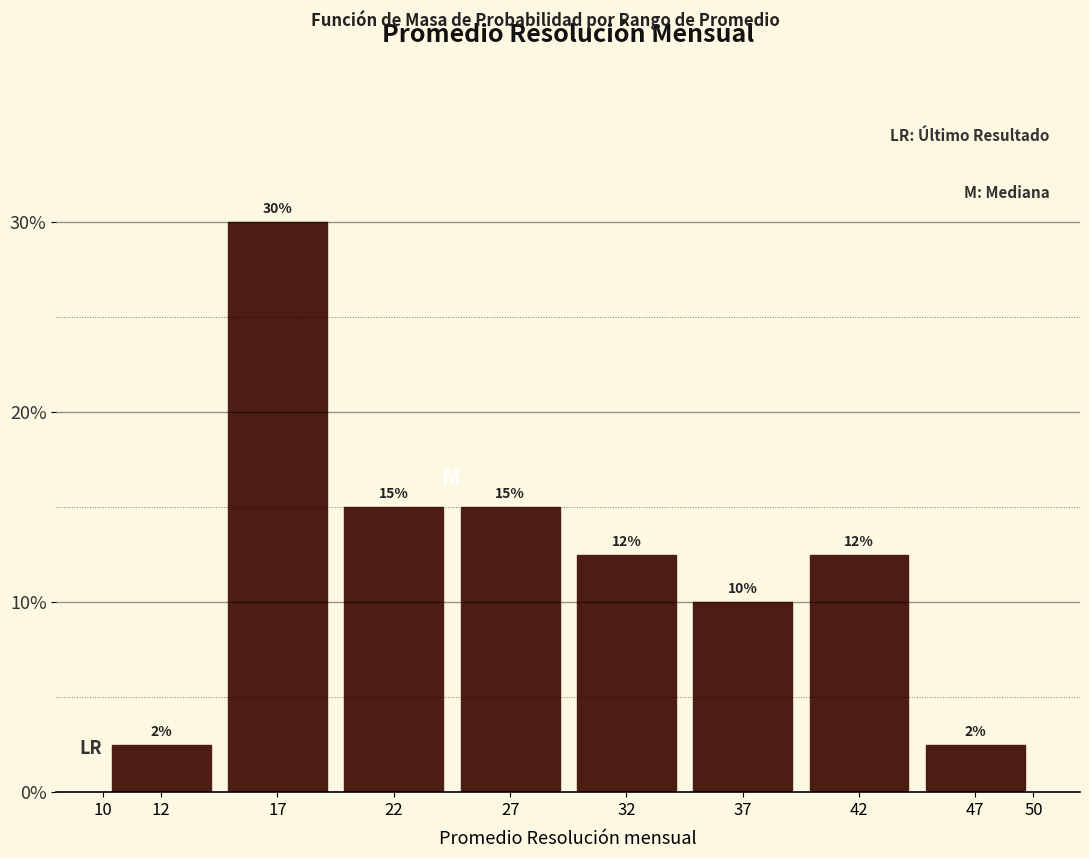

What is the value of the 4th bar from the left?

15.0